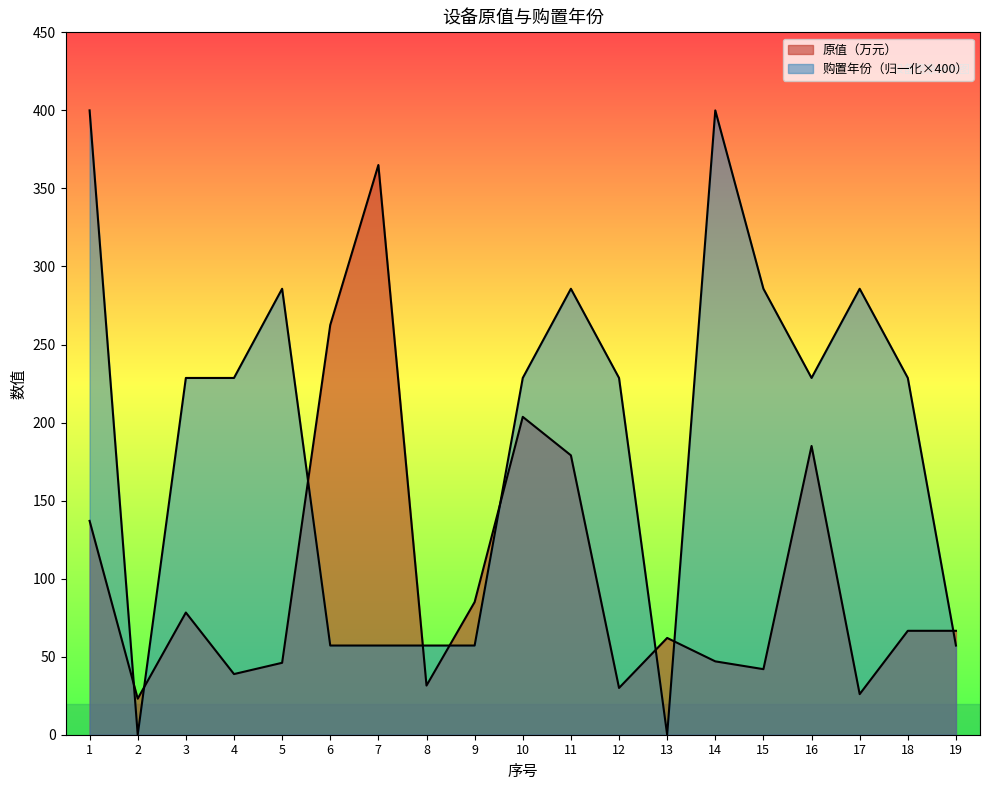

True or false: 原值（万元） and 购置年份 intersect in this chart.

True